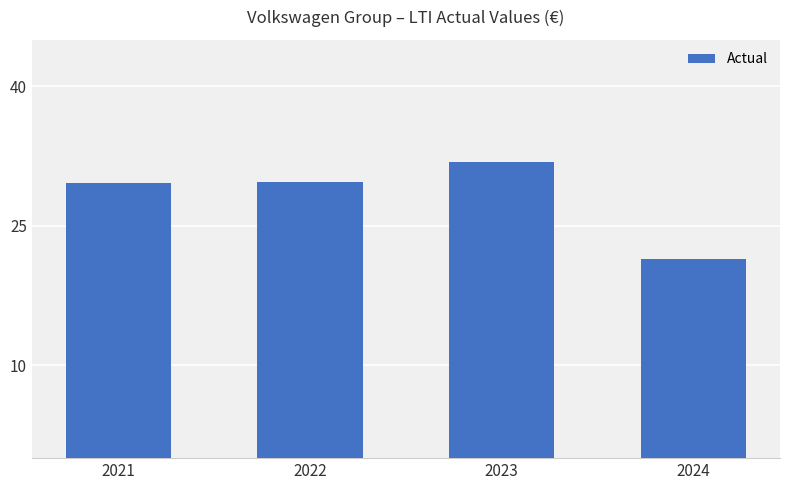

True or false: the data shows 11.5 at 2024.

False